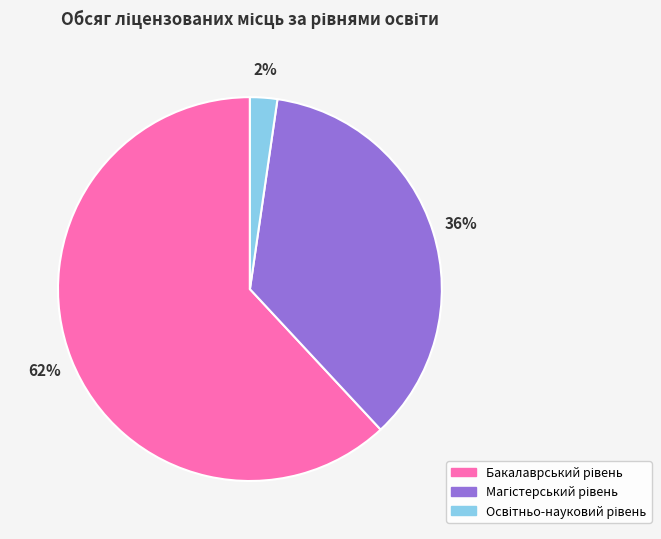

To the nearest percent, what is the difference between the largest and smallest slice percentages?

60%